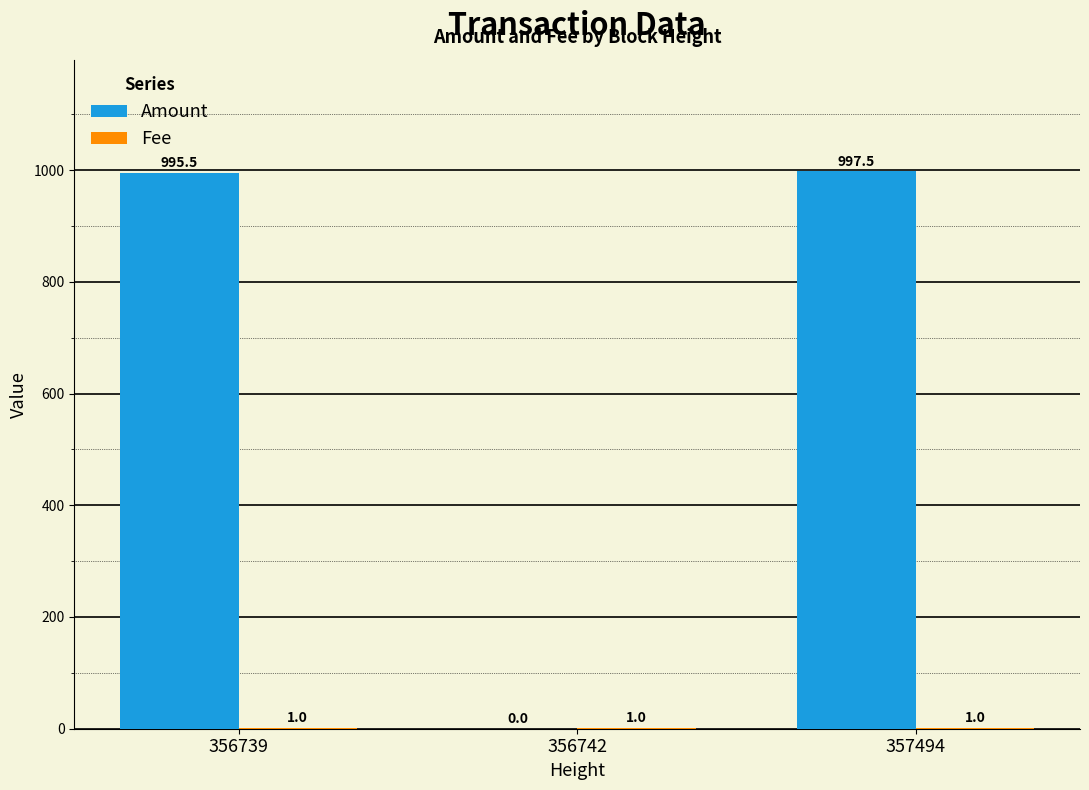

How many groups of bars are there?

3